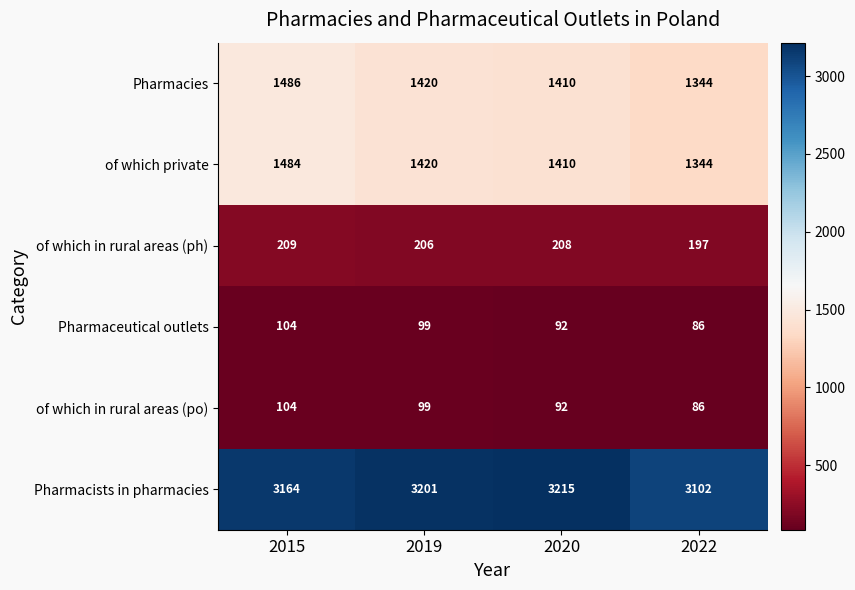

Is it true that of which private equals 433 at 2015?

False